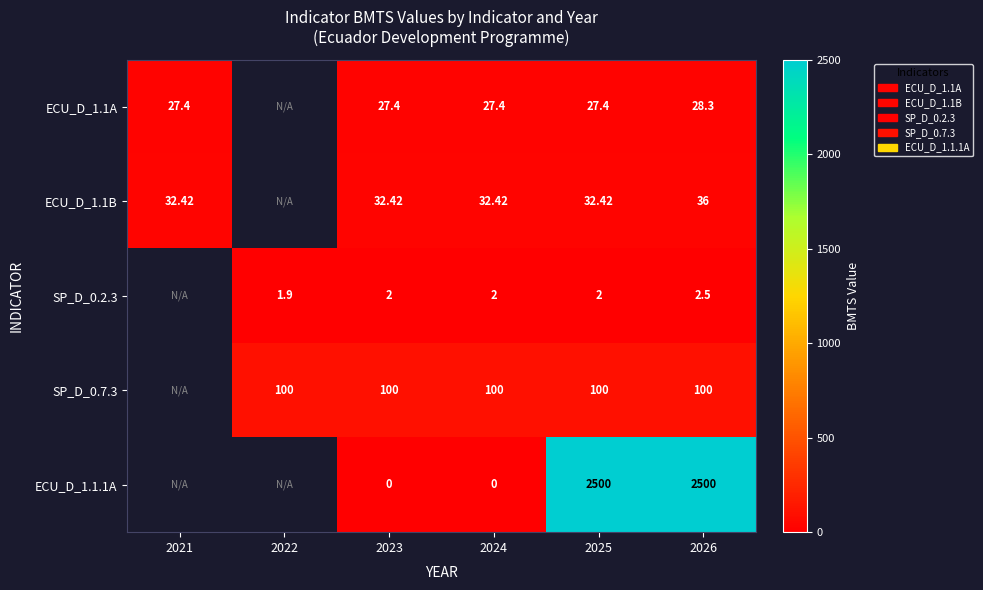

Is the value of ECU_D_1.1B at 2023 greater than the value of ECU_D_1.1A at 2025?

Yes